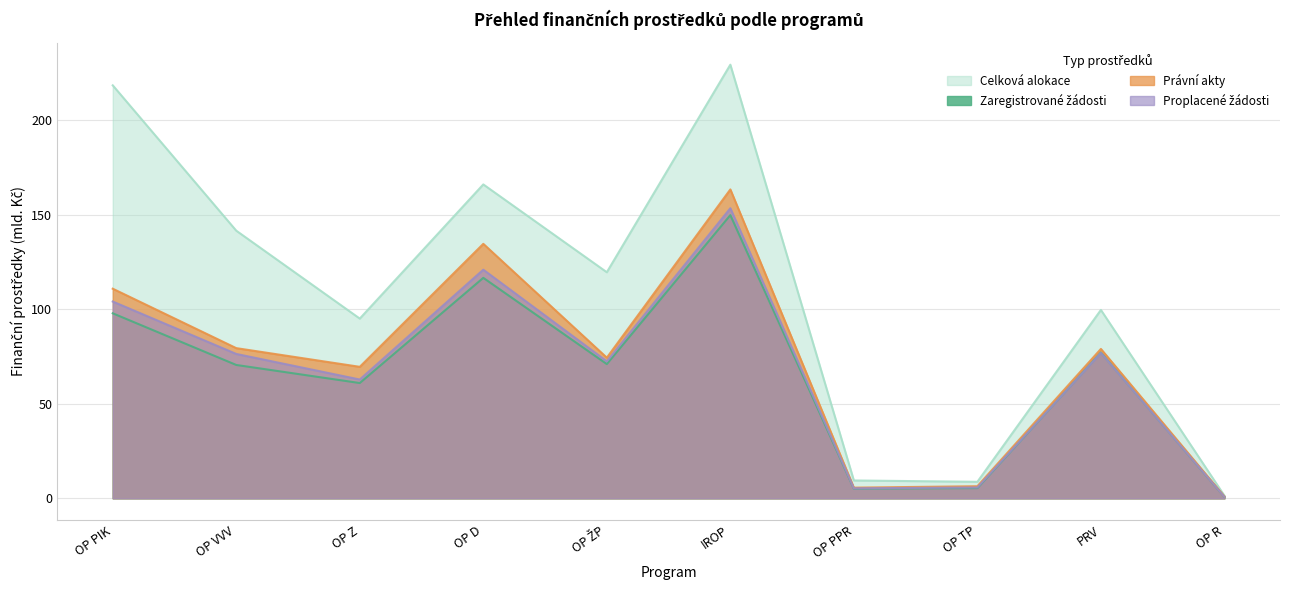

Between PRV and OP R, which is larger?

PRV